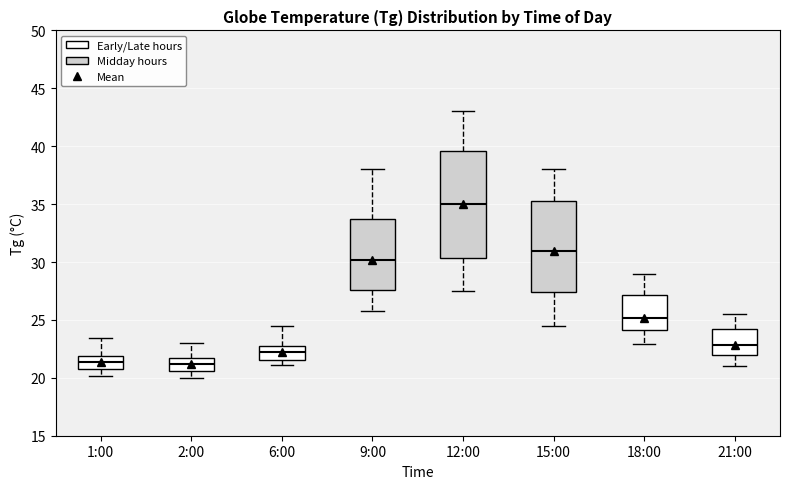

Which box is the tallest, from its lower edge to its upper edge?

12:00